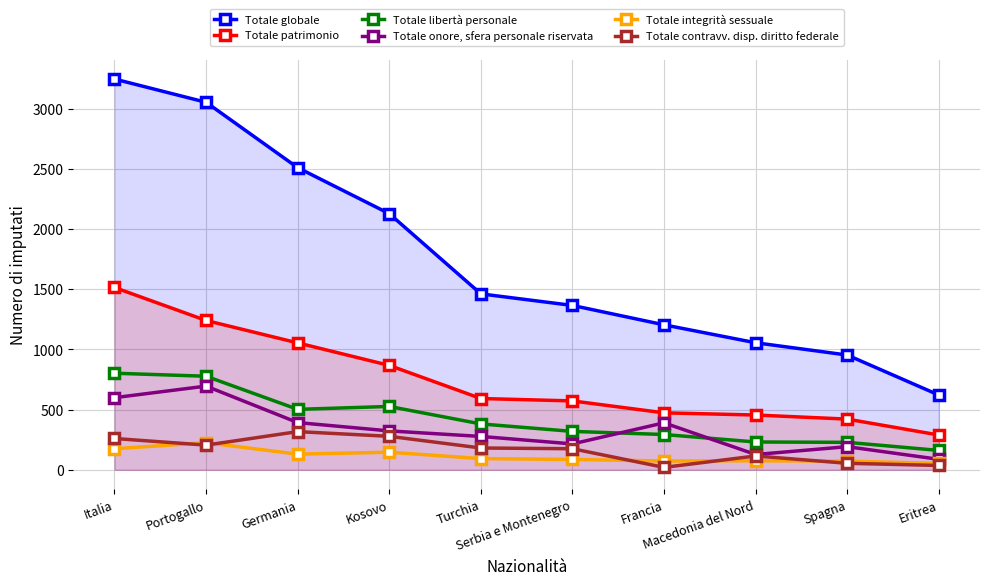

What is the difference between the highest and lowest values at Francia?

1184